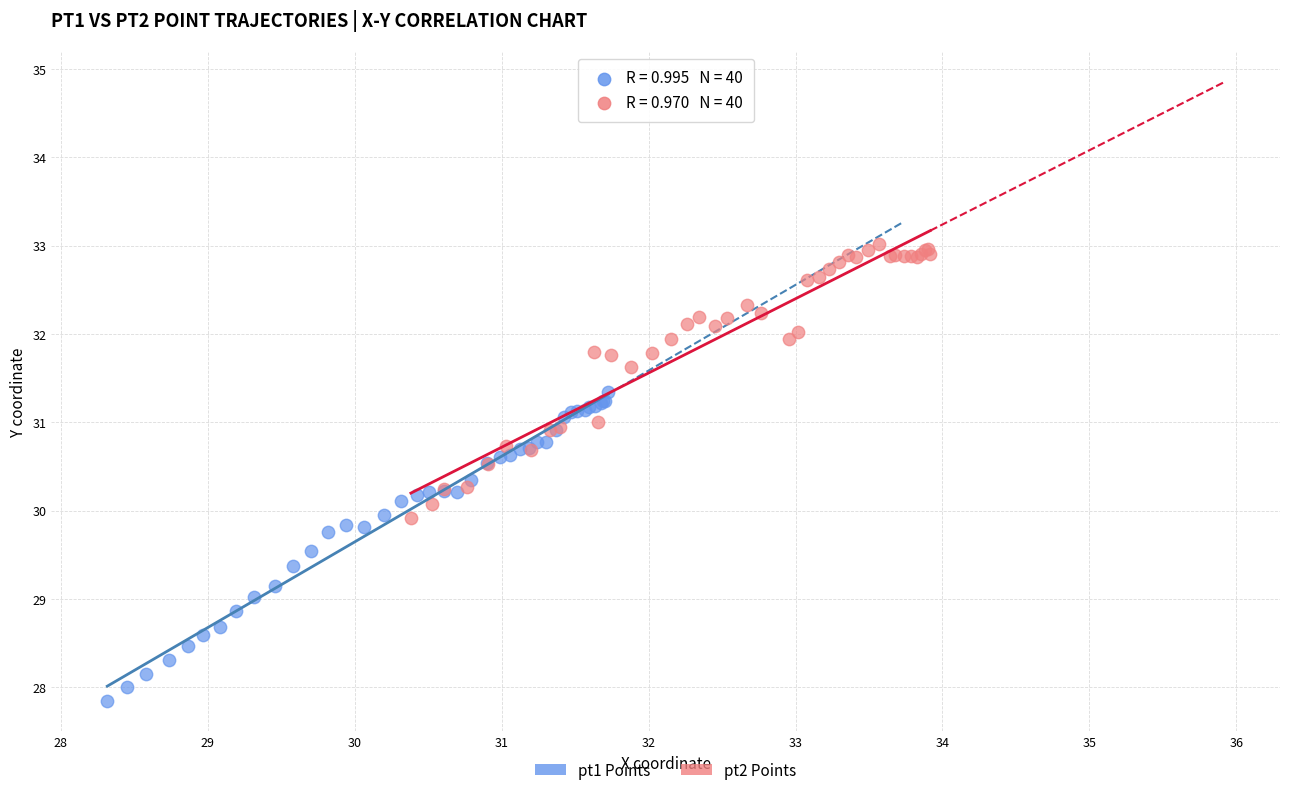

Which series contains the lowest Y value?

pt1 Points